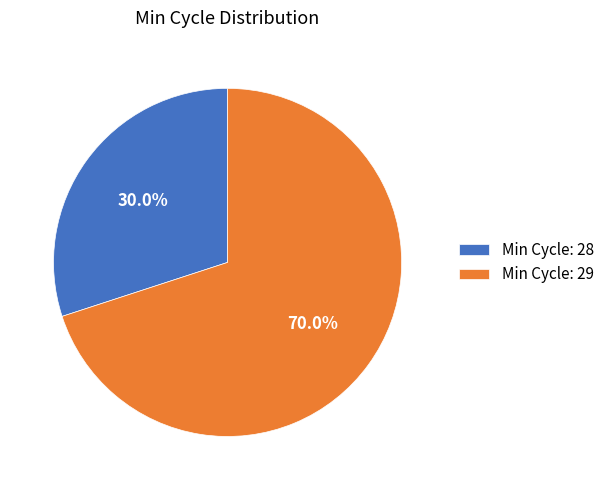

How many slices are in this pie chart?

2